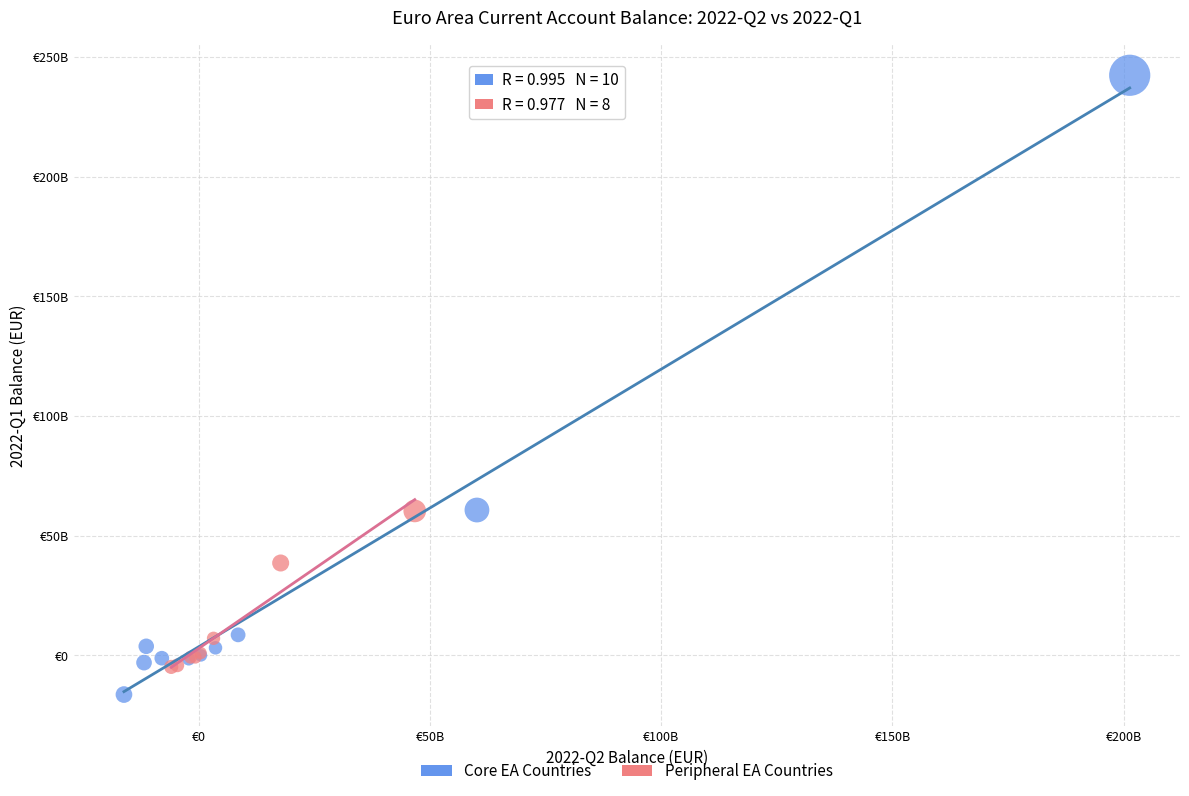

Which series contains the highest Y value?

Core EA Countries